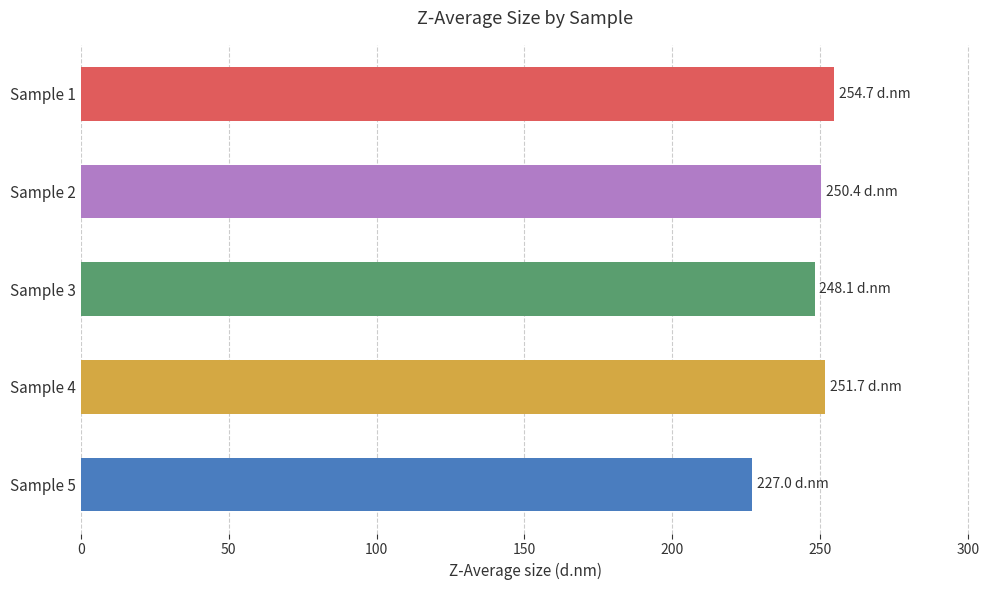

What is the difference between the second highest and second lowest values?

3.6